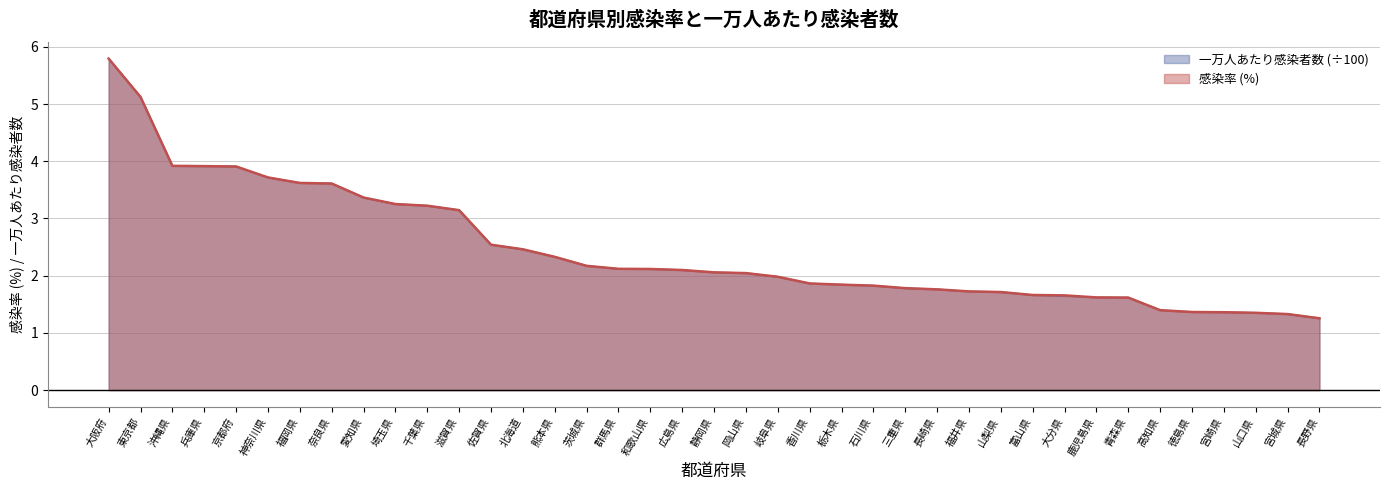

What position from the left is 東京都?

2